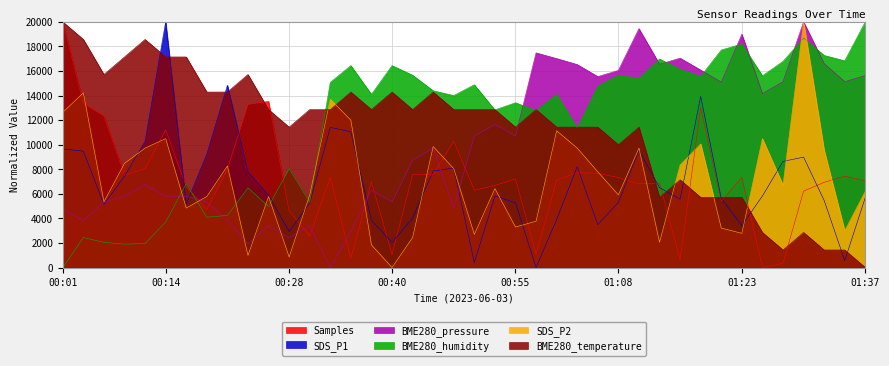

Where is Samples nearest to the value 10000?

00:48